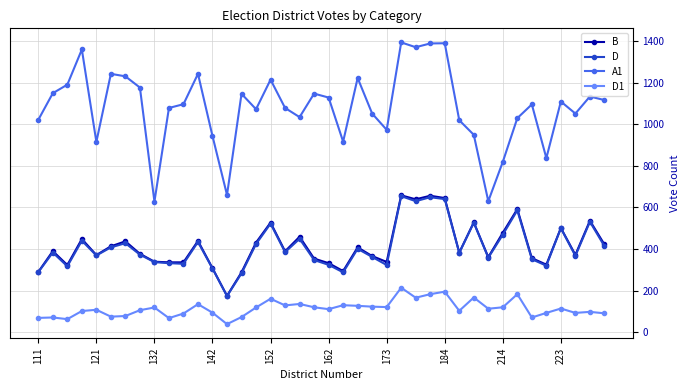

Which series has the largest range (max minus min)?

A1